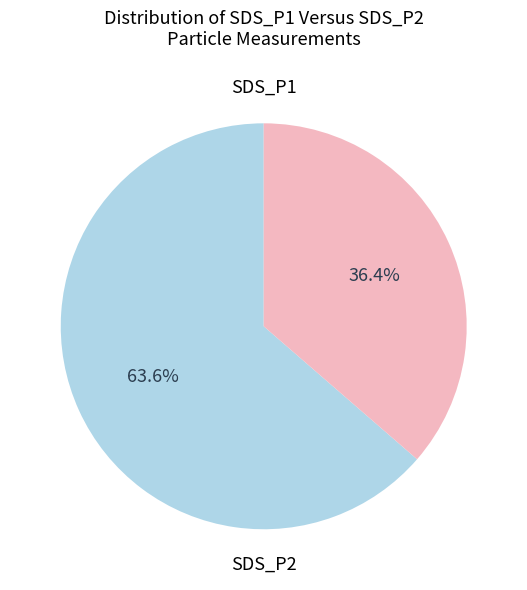

Is there any slice that represents more than half of the pie?

Yes